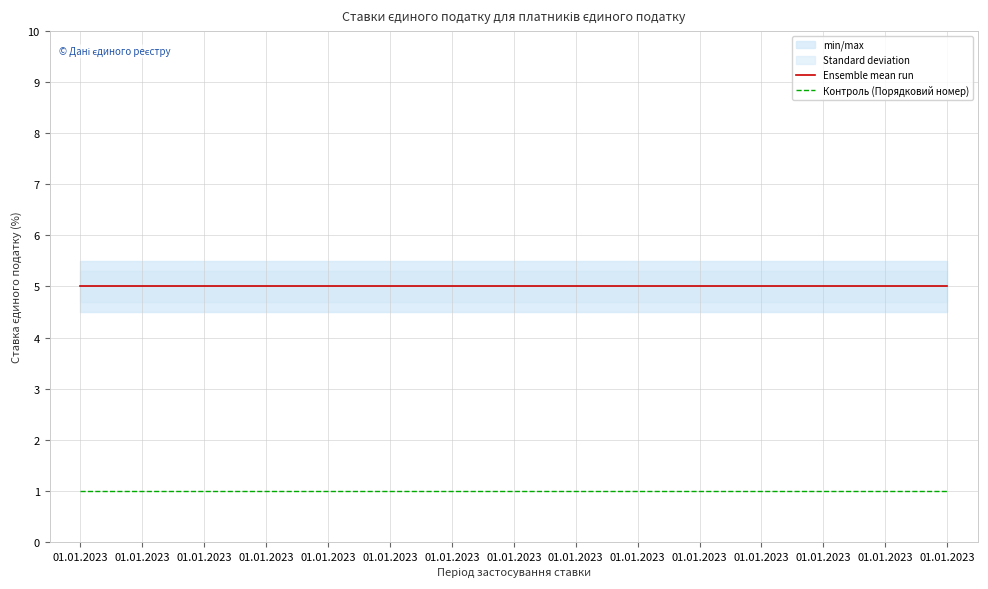

What is the lowest value of the Ensemble mean run series?

5